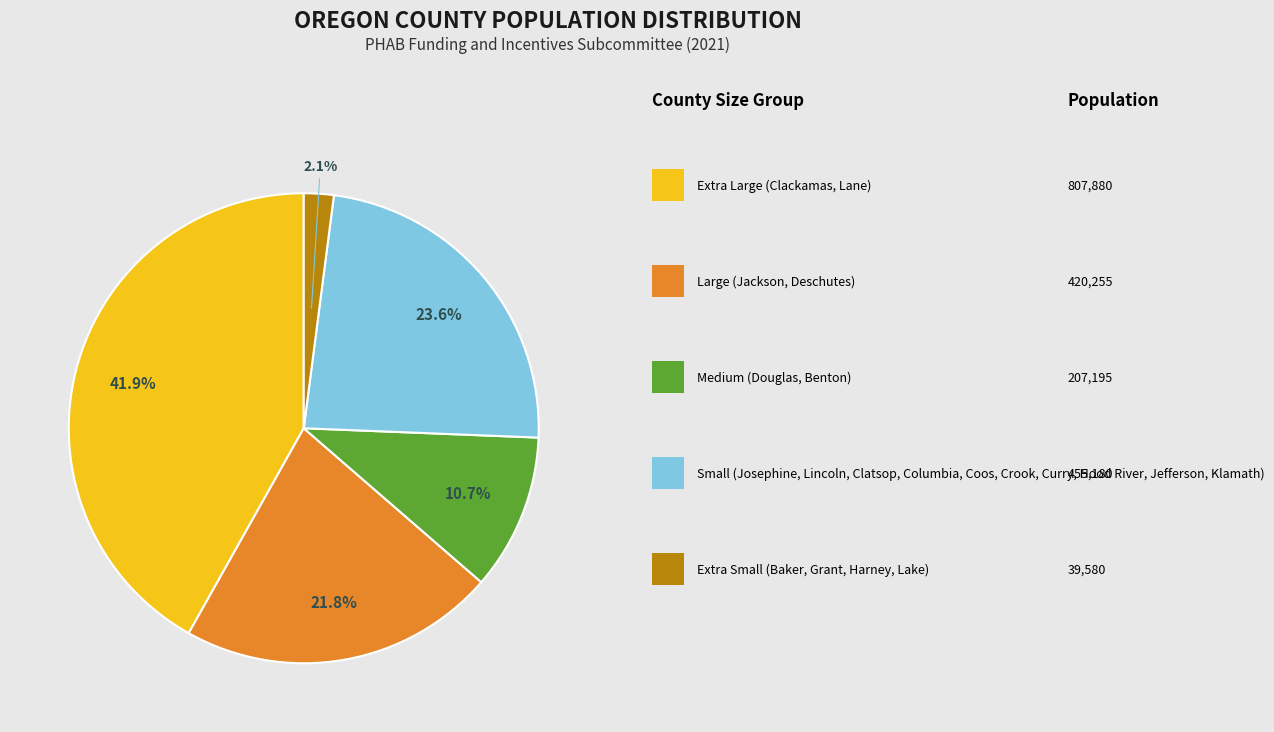

Is there any slice that represents more than half of the pie?

No